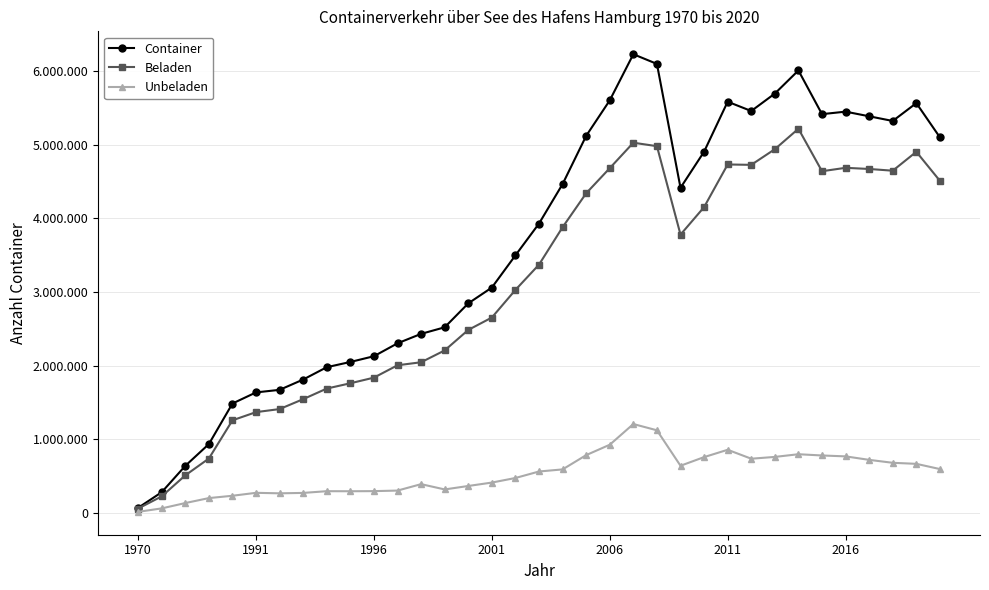

True or false: Unbeladen and Container cross at least once.

False